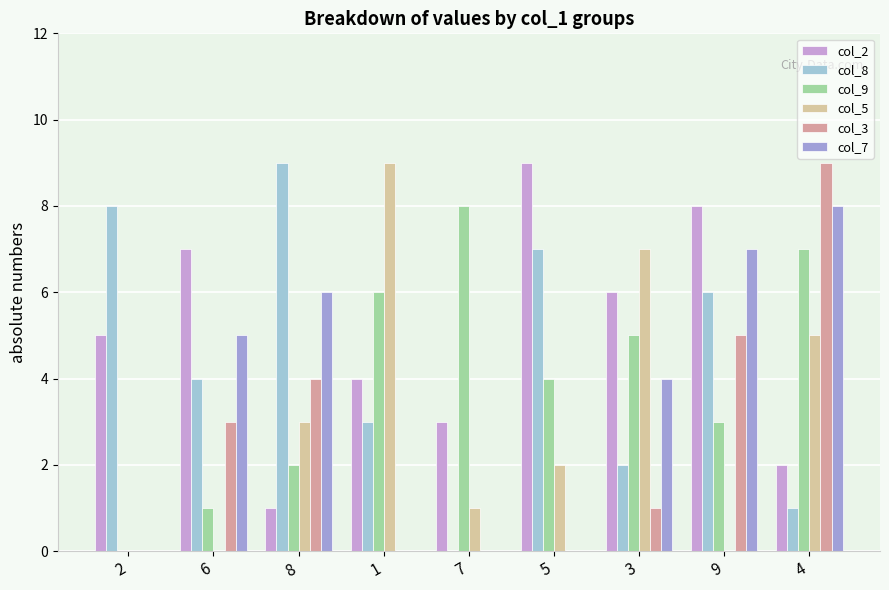

What is the greatest value displayed?

9